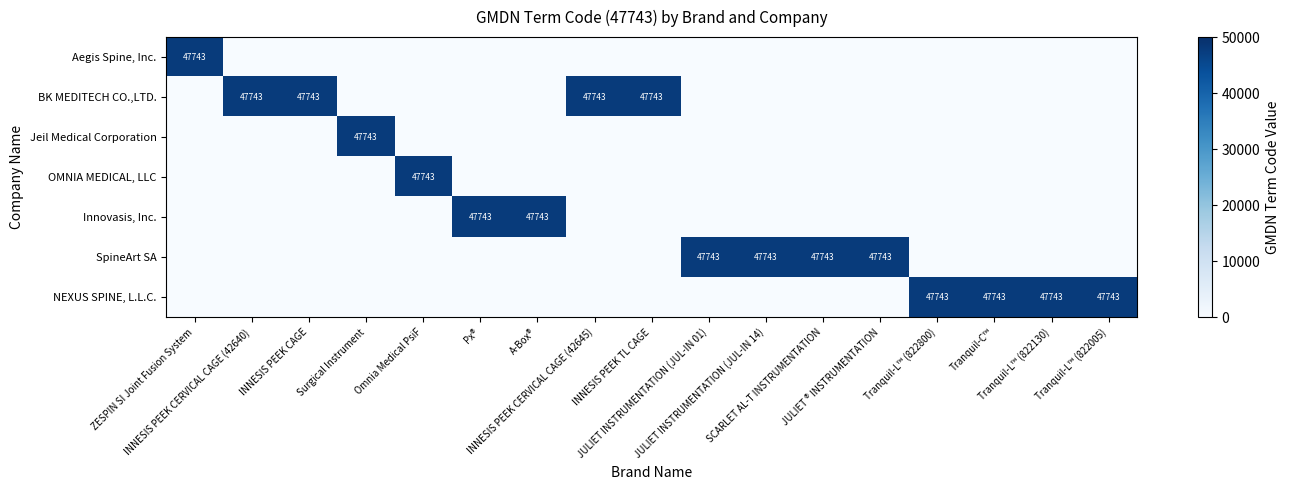

Which series has the largest total across all categories?

BK MEDITECH CO.,LTD.